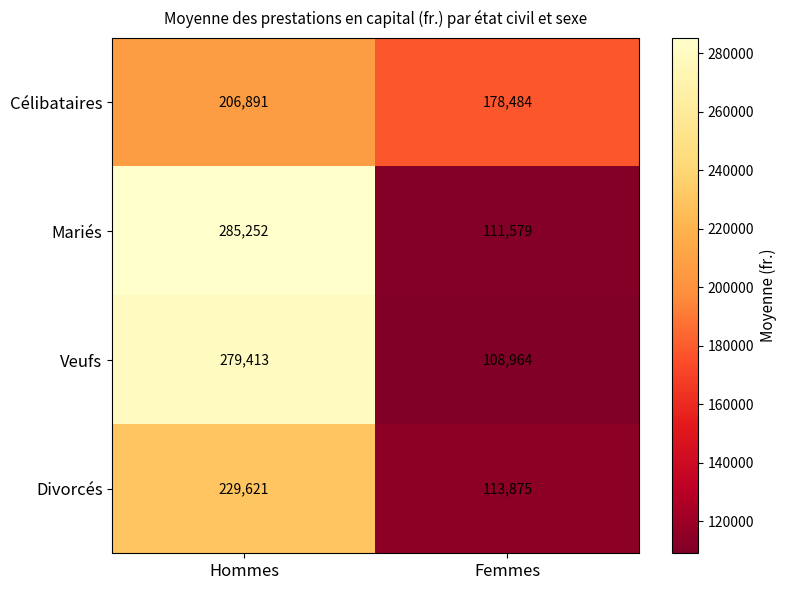

What is the spread (max minus min) of values at Hommes?

78361